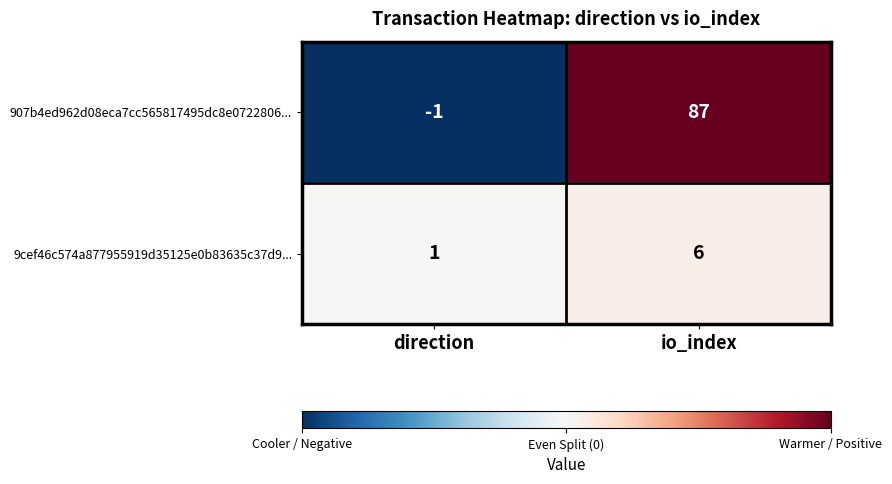

Rank the series by their average value, from lowest to highest.

9cef46c574a877955919d35125e0b83635c37d9..., 907b4ed962d08eca7cc565817495dc8e0722806...